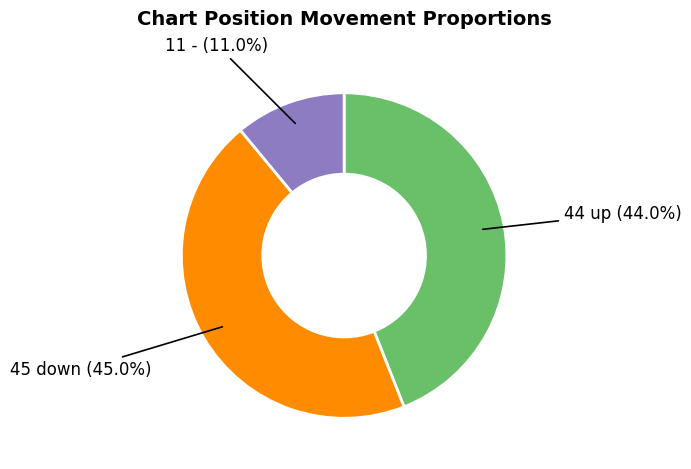

Count the number of slices in the pie.

3